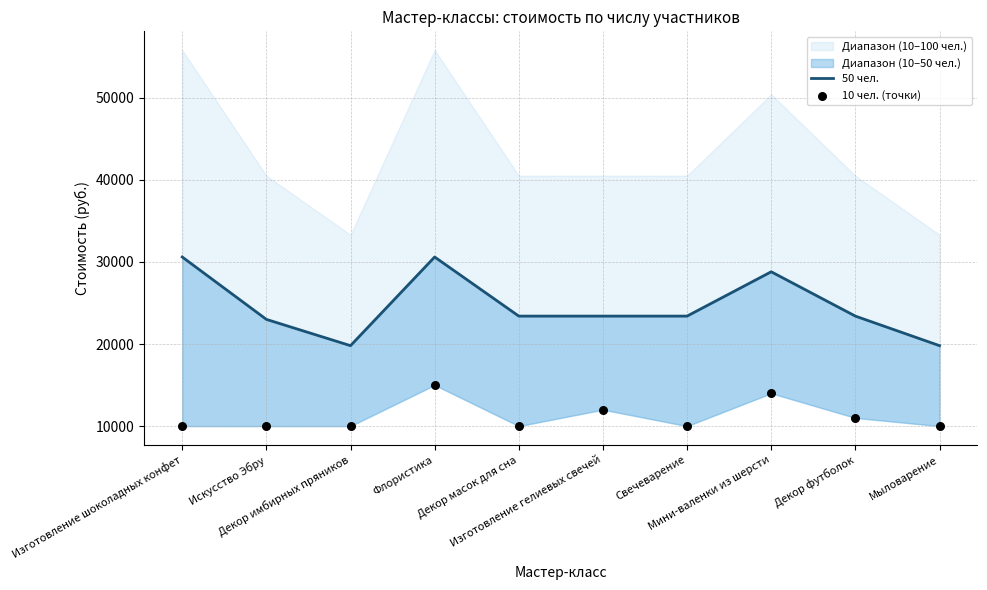

At how many categories does at least one series exceed 15534?

10